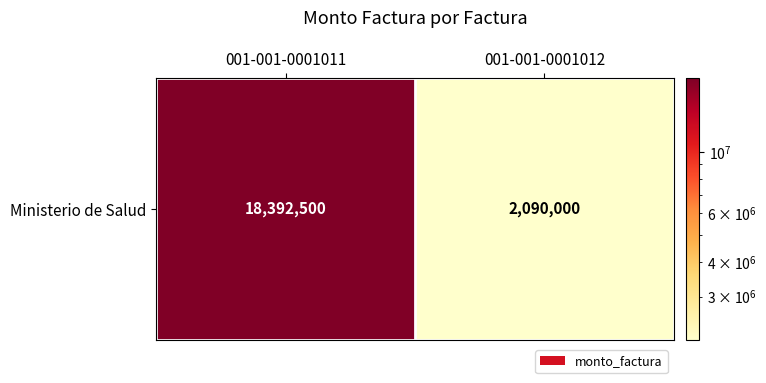

Reading right to left, extract all data points from this chart.

001-001-0001012=2090000	001-001-0001011=18392500